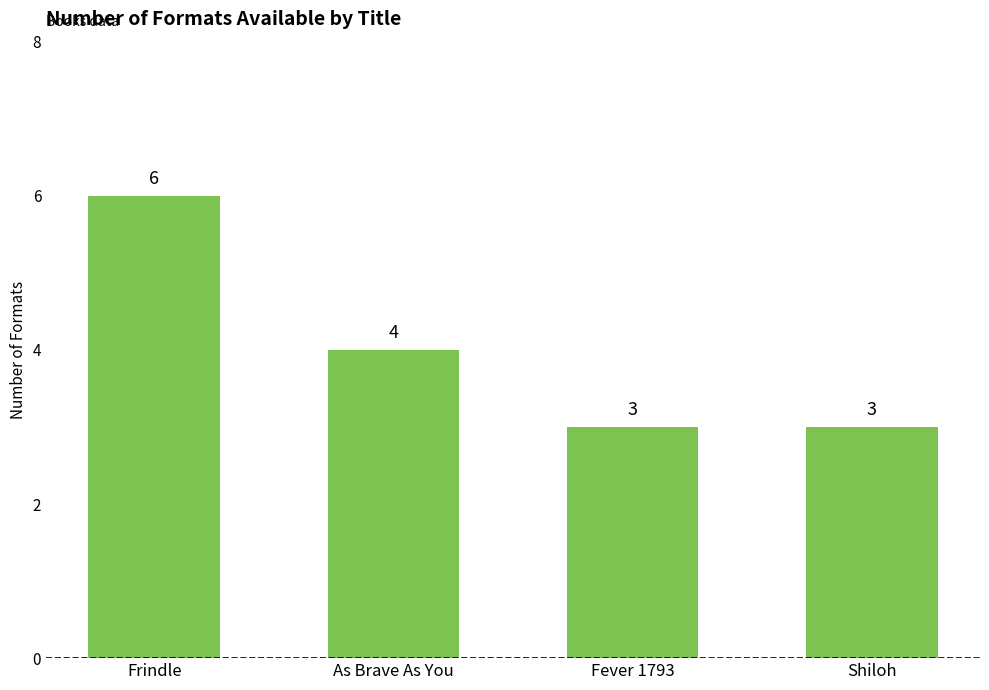

How many values are below 4?

2